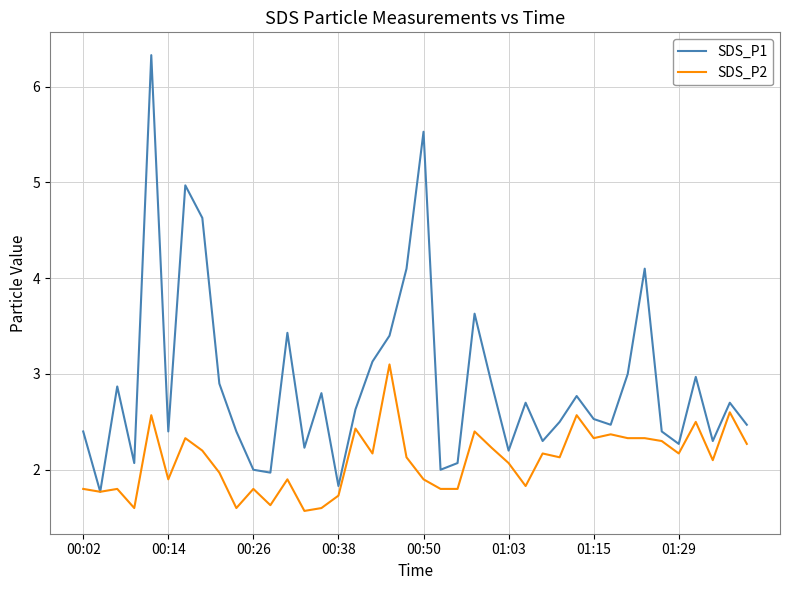

What is the lowest value of the SDS_P1 series?

1.8